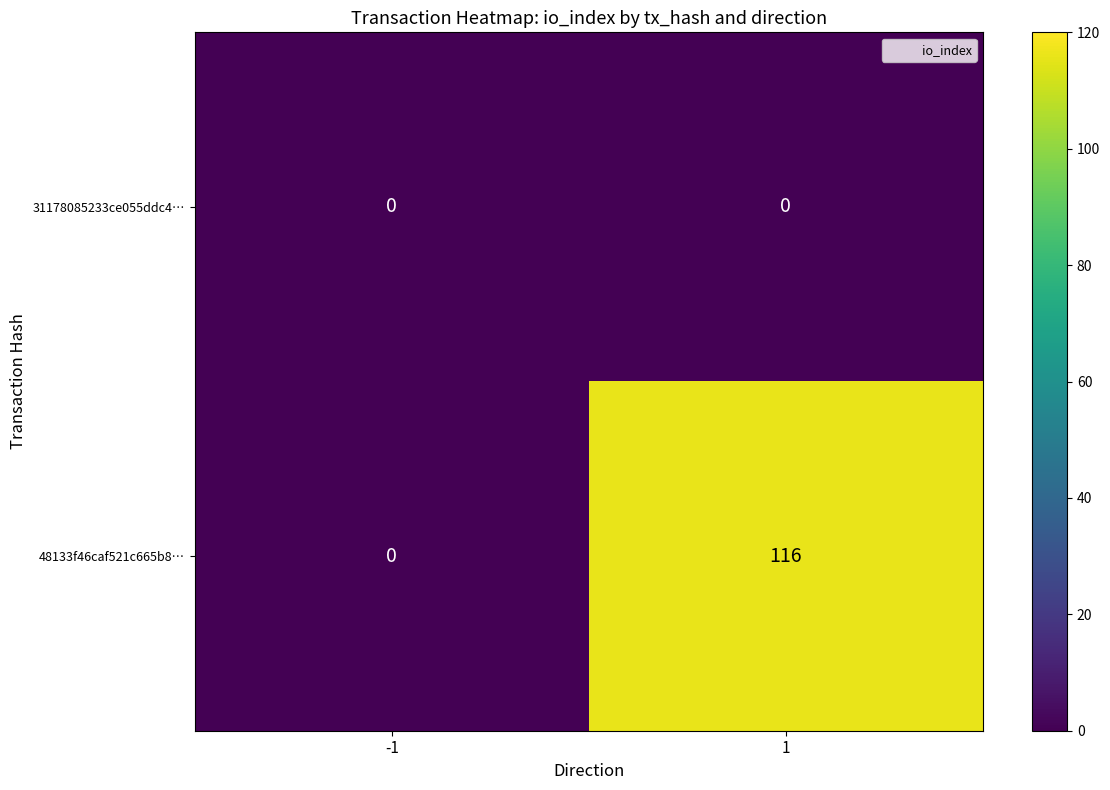

What is the highest value of the 48133f46caf521c665b8… series?

116